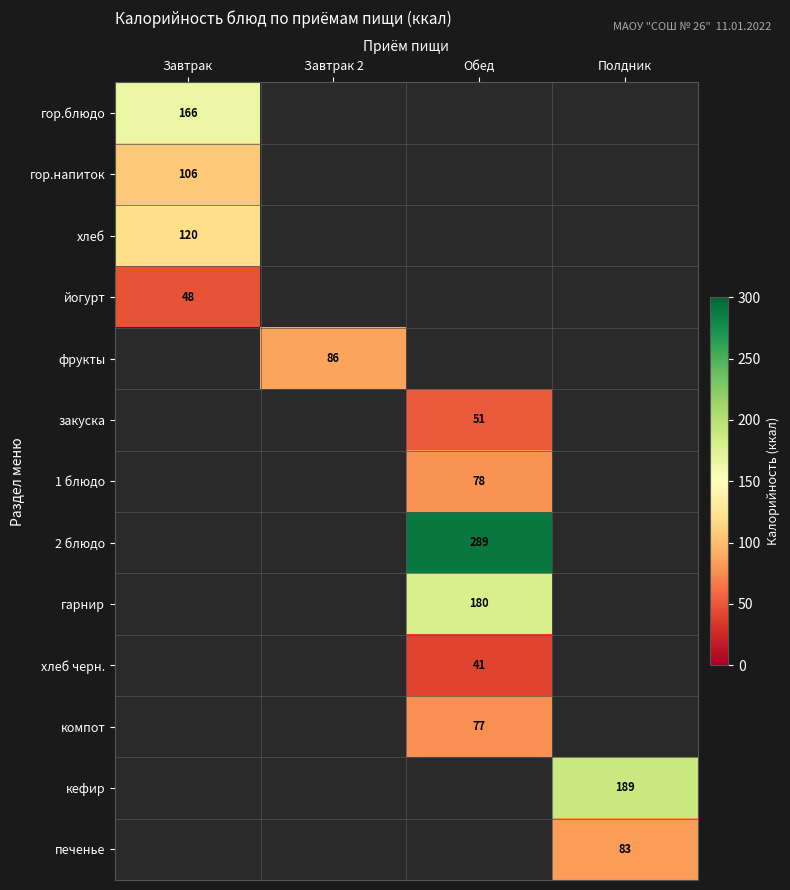

The хлеб черн. series shows 41 at Обед. True or false?

True